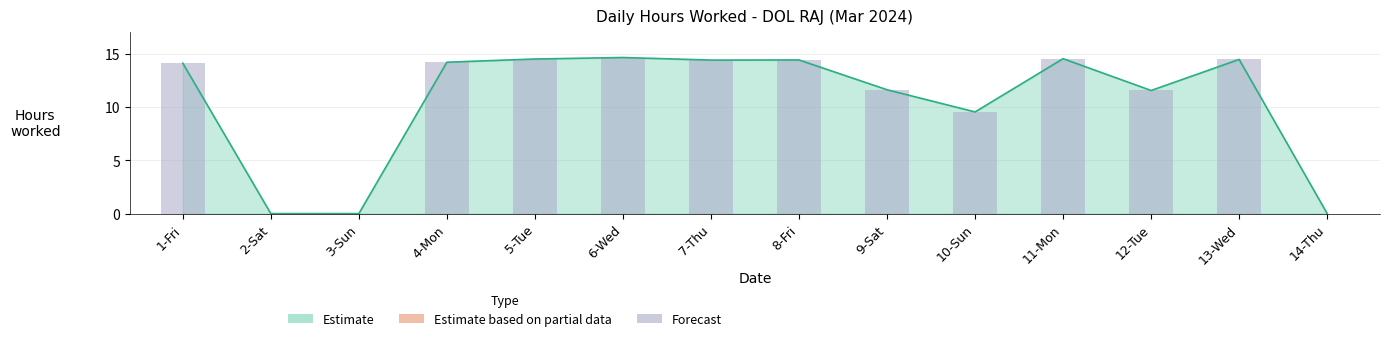

What is the ratio of the value at 11-Mon to the value at 5-Tue?

1.0